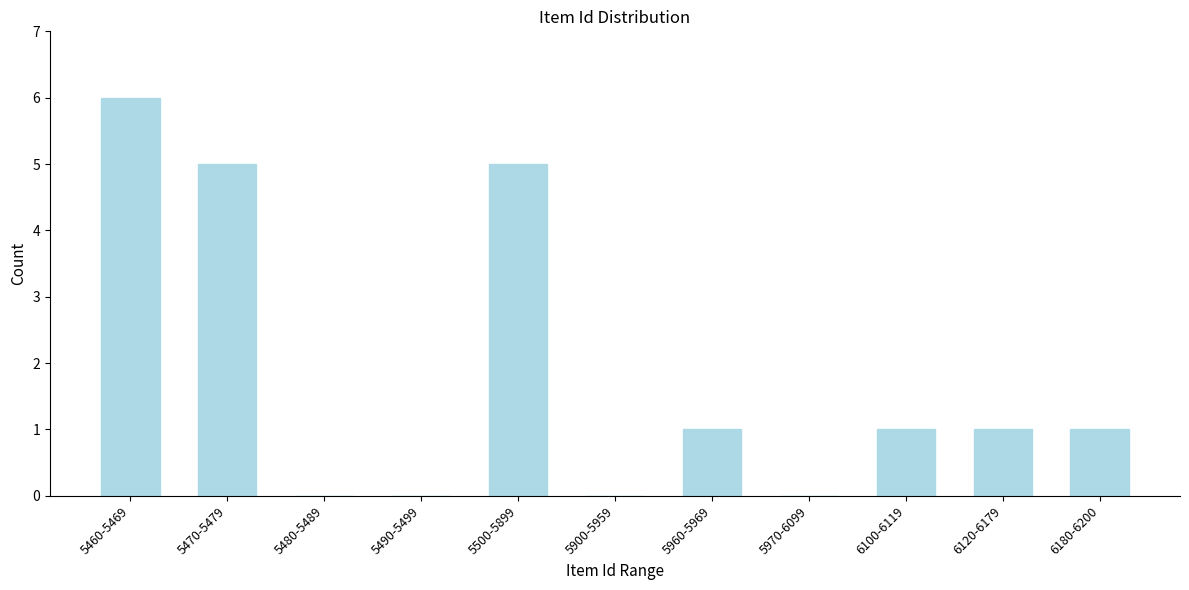

Reading left to right, list all the values displayed in this chart.

5460-5469=6	5470-5479=5	5480-5489=0	5490-5499=0	5500-5899=5	5900-5959=0	5960-5969=1	5970-6099=0	6100-6119=1	6120-6179=1	6180-6200=1